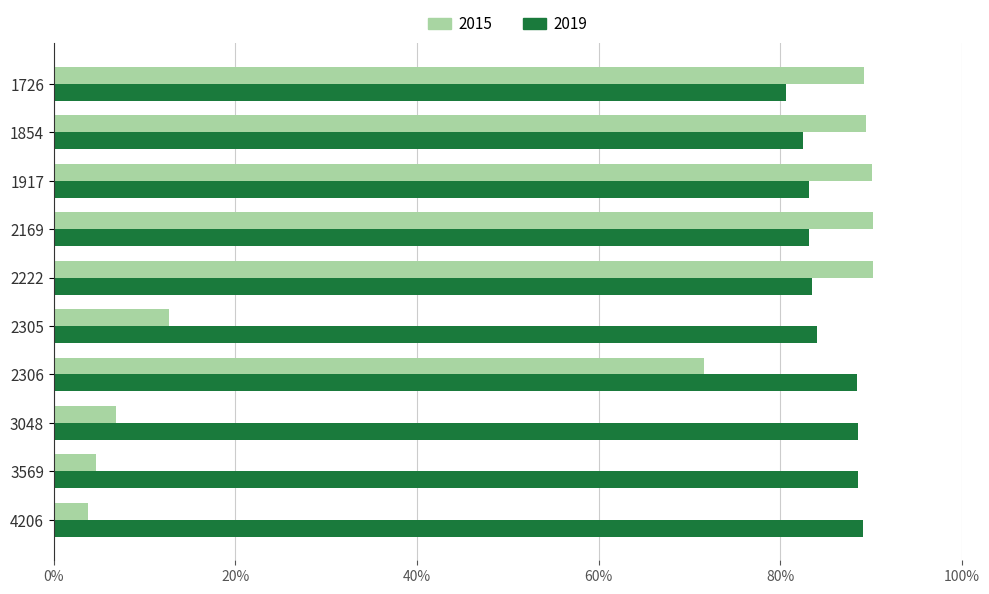

Is it true that 2019 equals 1975 at 2222?

False